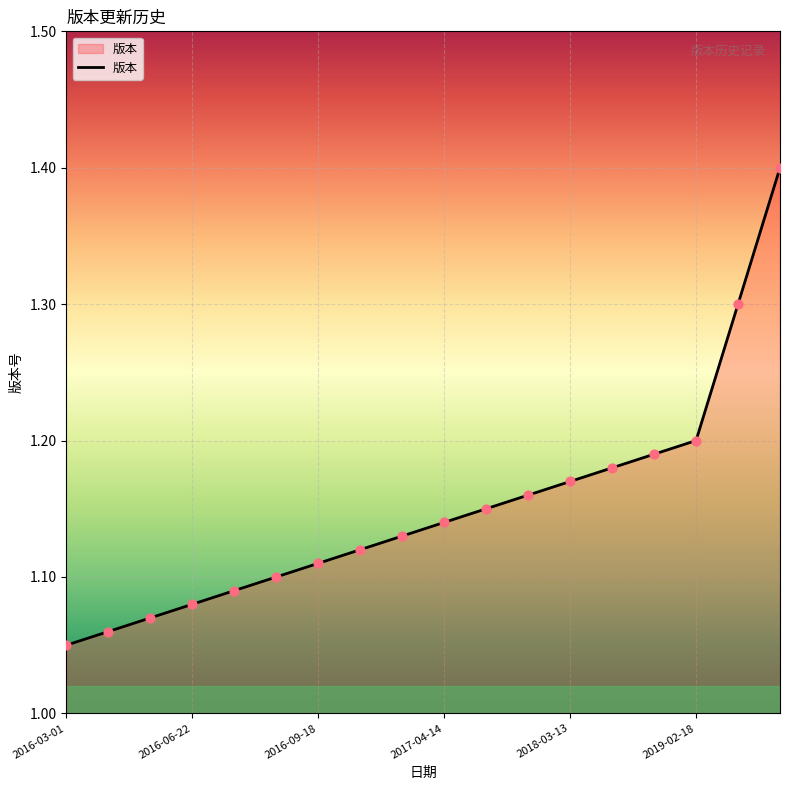

What is the maximum value shown in the chart?

1.4